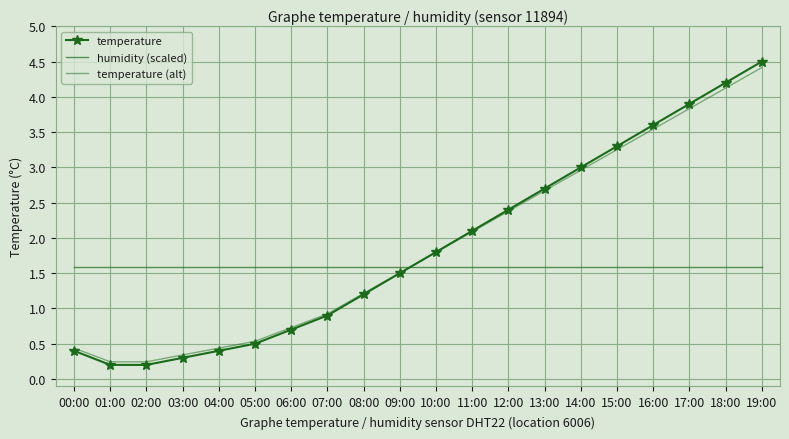

Reading right to left, transcribe all the data shown in this chart.

temperature: 4.5	4.2	3.9	3.6	3.3	3.0	2.7	2.4	2.1	1.8	1.5	1.2	0.9	0.7	0.5	0.4	0.3	0.2	0.2	0.4
humidity (scaled): 1.6	1.6	1.6	1.6	1.6	1.6	1.6	1.6	1.6	1.6	1.6	1.6	1.6	1.6	1.6	1.6	1.6	1.6	1.6	1.6
temperature (alt): 4.4	4.1	3.8	3.5	3.3	3.0	2.7	2.4	2.1	1.8	1.5	1.2	0.9	0.7	0.5	0.4	0.3	0.2	0.2	0.4